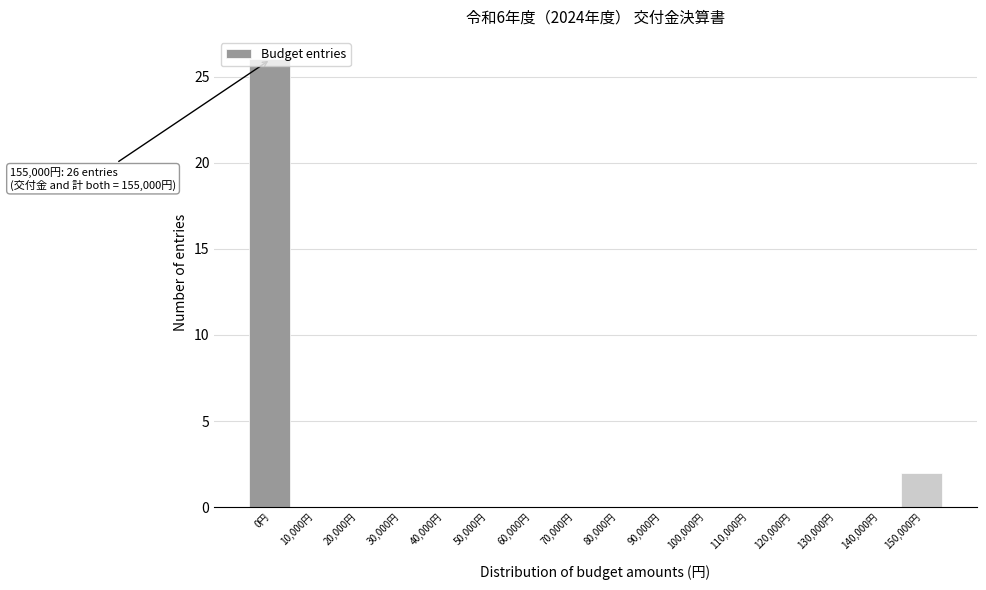

What is the change in value from 110,000円 to 150,000円?

+2